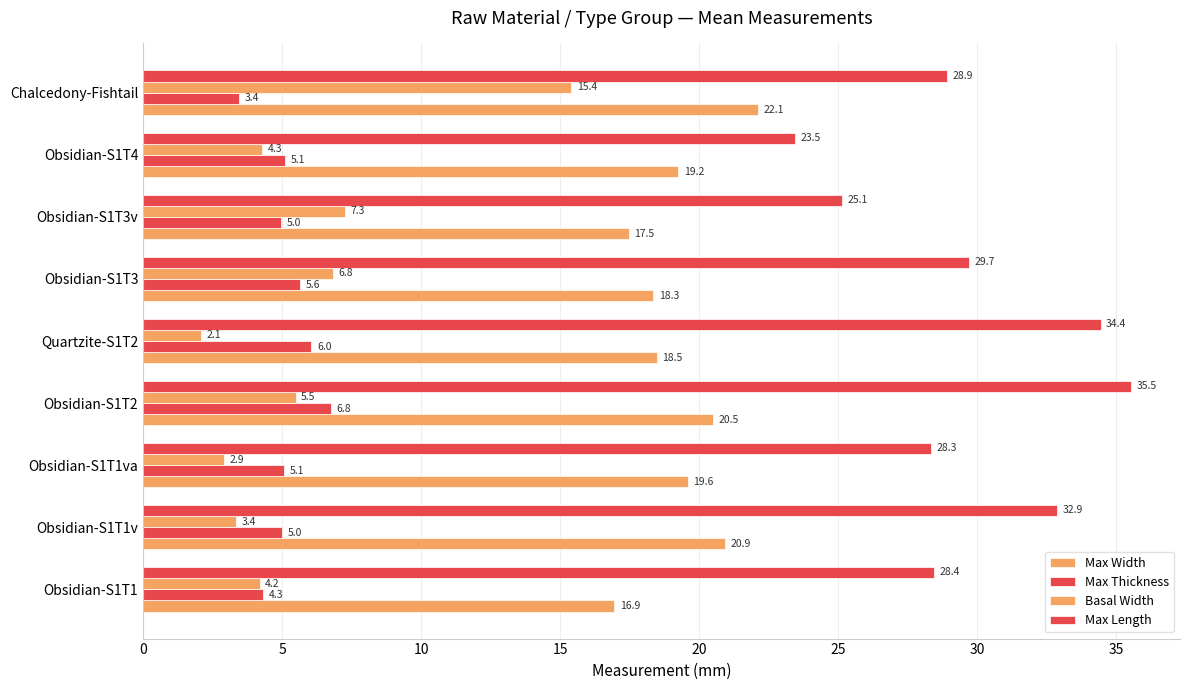

What is the value of the Max Width bar at the 6th from the left?

18.3